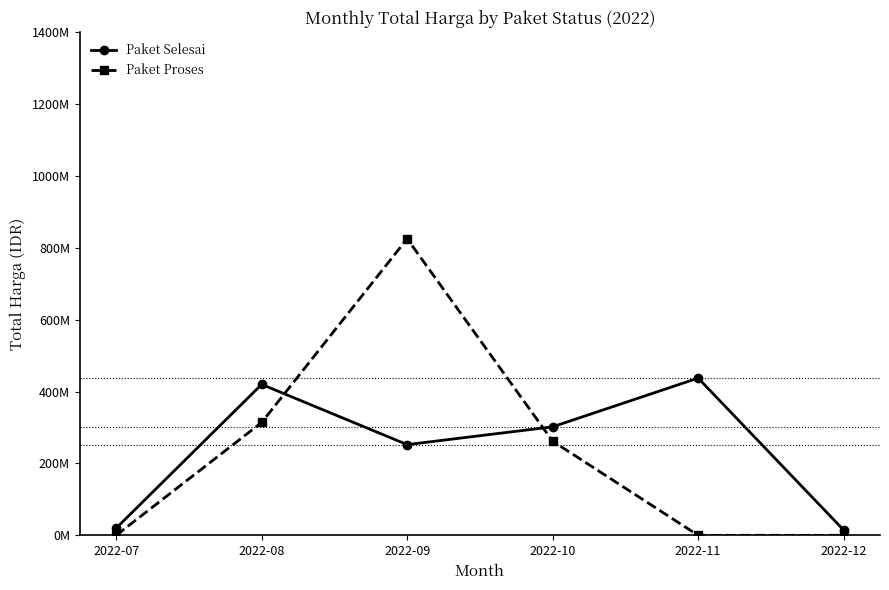

Rank the series by their average value, from highest to lowest.

Paket Selesai, Paket Proses